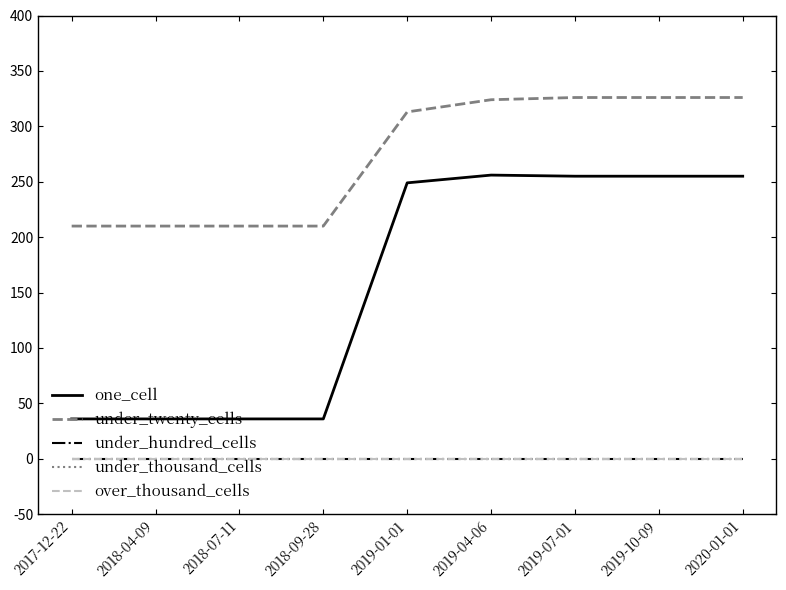

Is this an area chart (filled region under the line)?

No